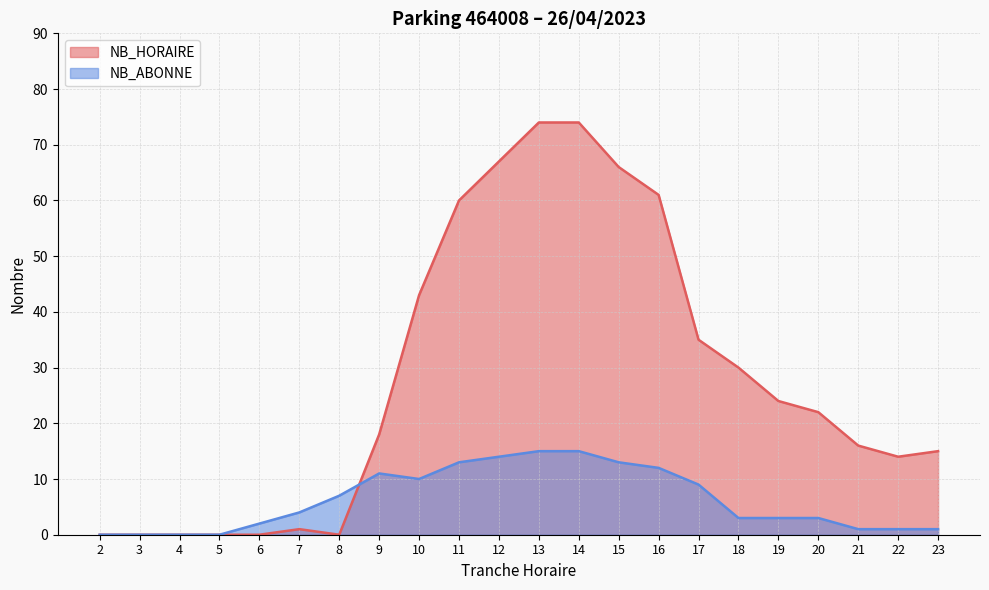

What is the value of the NB_ABONNE point at the 7th from the left?

7